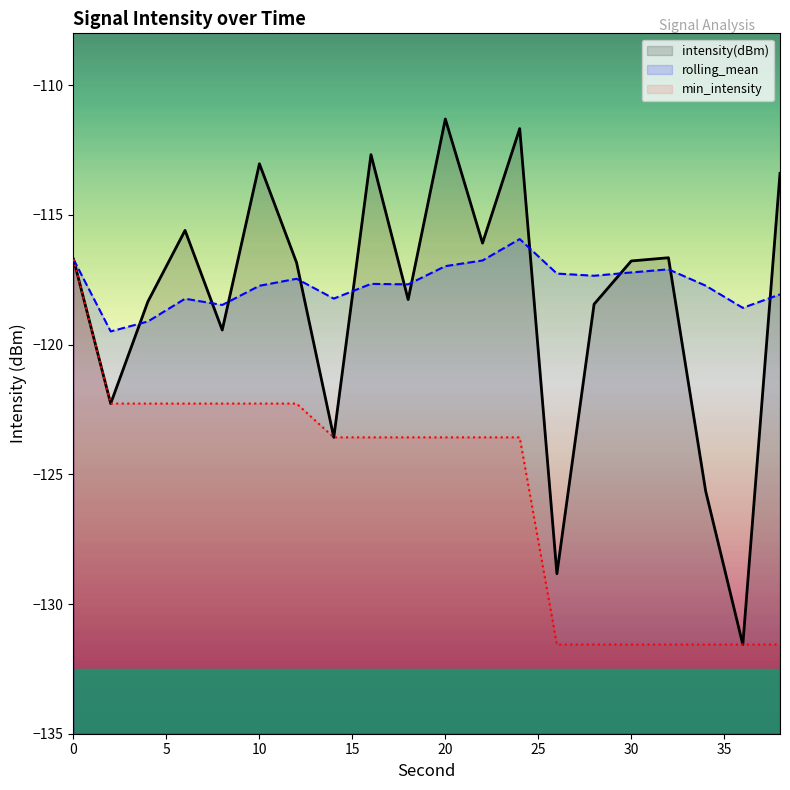

Reading left to right, transcribe all the data shown in this chart.

intensity(dBm): 0=-116.7	2=-122.3	4=-118.3	6=-115.6	8=-119.4	10=-113.0	12=-116.8	14=-123.6	16=-112.7	18=-118.3	20=-111.3	22=-116.1	24=-111.7	26=-128.8	28=-118.4	30=-116.8	32=-116.7	34=-125.6	36=-131.6	38=-113.4
rolling_mean: 0=-116.7	2=-119.5	4=-119.1	6=-118.2	8=-118.5	10=-117.7	12=-117.5	14=-118.2	16=-117.7	18=-117.7	20=-117.0	22=-116.8	24=-115.9	26=-117.3	28=-117.3	30=-117.2	32=-117.1	34=-117.7	36=-118.6	38=-118.1
min_intensity: 0=-116.7	2=-122.3	4=-122.3	6=-122.3	8=-122.3	10=-122.3	12=-122.3	14=-123.6	16=-123.6	18=-123.6	20=-123.6	22=-123.6	24=-123.6	26=-131.6	28=-131.6	30=-131.6	32=-131.6	34=-131.6	36=-131.6	38=-131.6